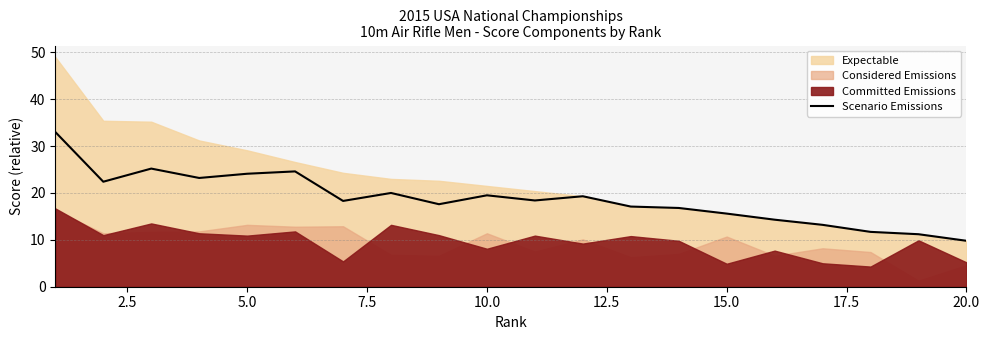

True or false: there are more than 2 points higher than both neighbors.

True